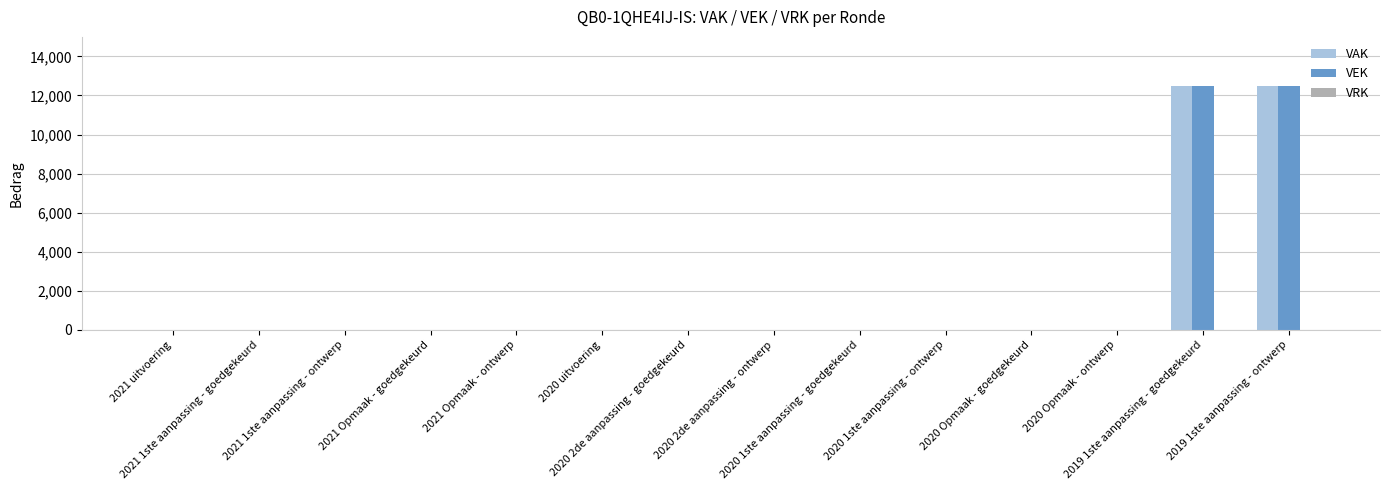

What is the greatest value displayed?

12500